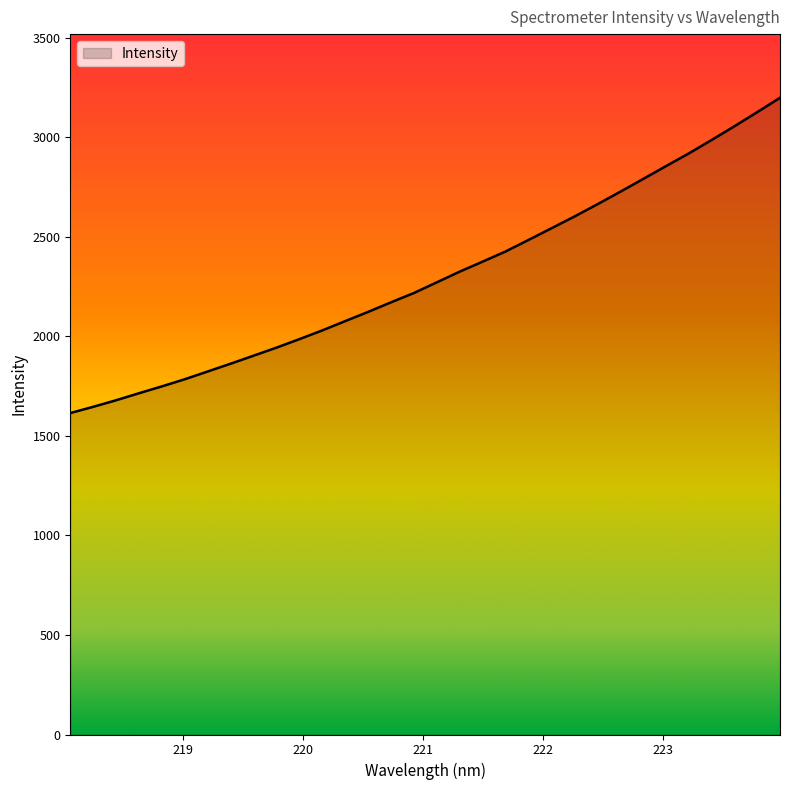

Reading left to right, list all the values displayed in this chart.

1614.3	1645.7	1678.6	1714.0	1748.4	1784.3	1823.2	1862.4	1902.5	1942.9	1985.6	2029.6	2076.1	2122.4	2170.4	2217.2	2270.8	2324.6	2374.7	2425.6	2483.4	2541.9	2600.6	2661.8	2724.7	2788.8	2853.4	2917.4	2985.0	3054.2	3125.2	3197.5